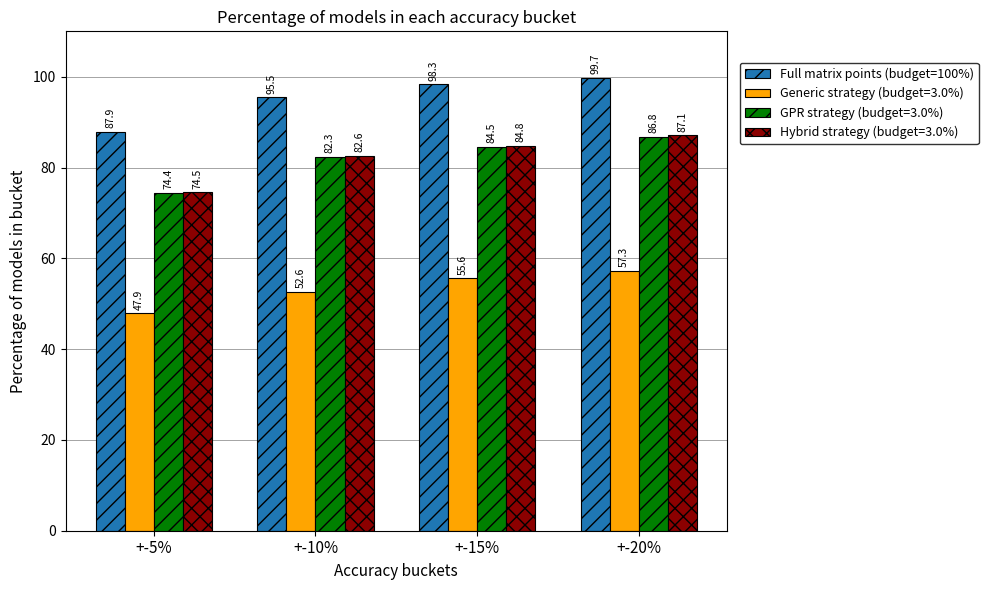

Reading left to right, list all the values displayed in this chart.

Full matrix points (budget=100%): 87.9	95.5	98.3	99.7
Generic strategy (budget=3.0%): 47.9	52.6	55.6	57.3
GPR strategy (budget=3.0%): 74.4	82.3	84.5	86.8
Hybrid strategy (budget=3.0%): 74.5	82.6	84.8	87.1